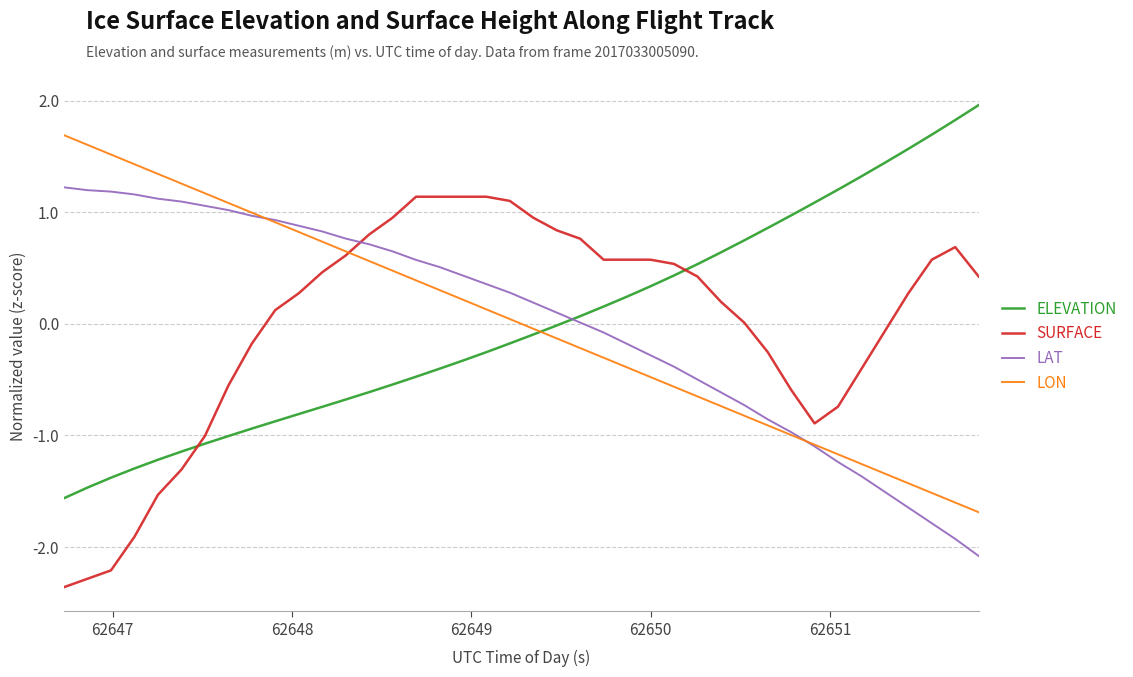

How many times do LAT and SURFACE cross each other?

1